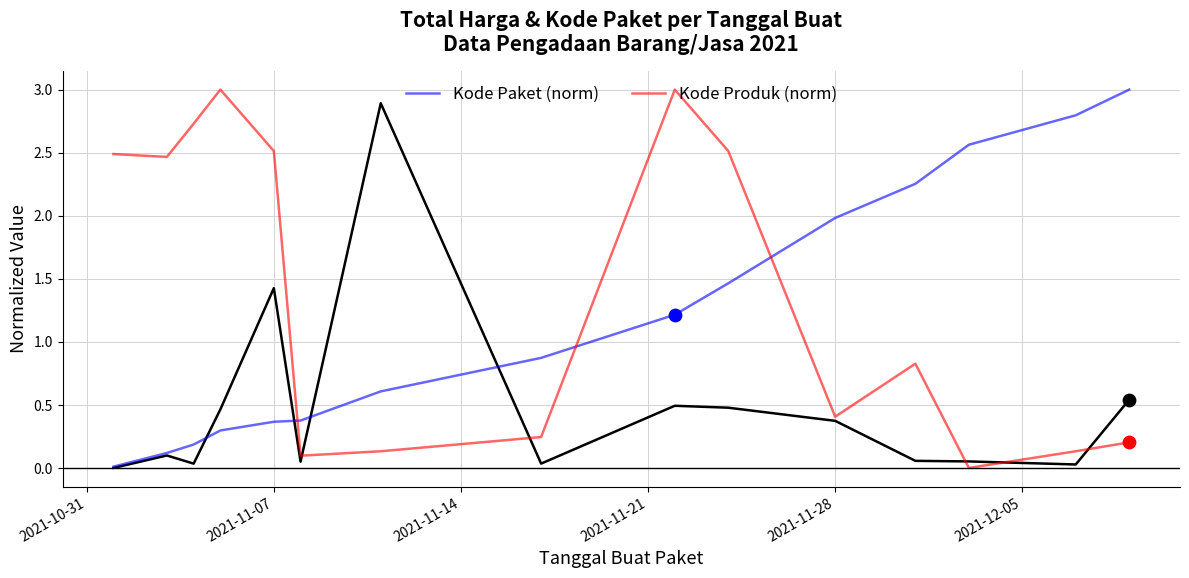

What is the greatest value displayed?

3.0